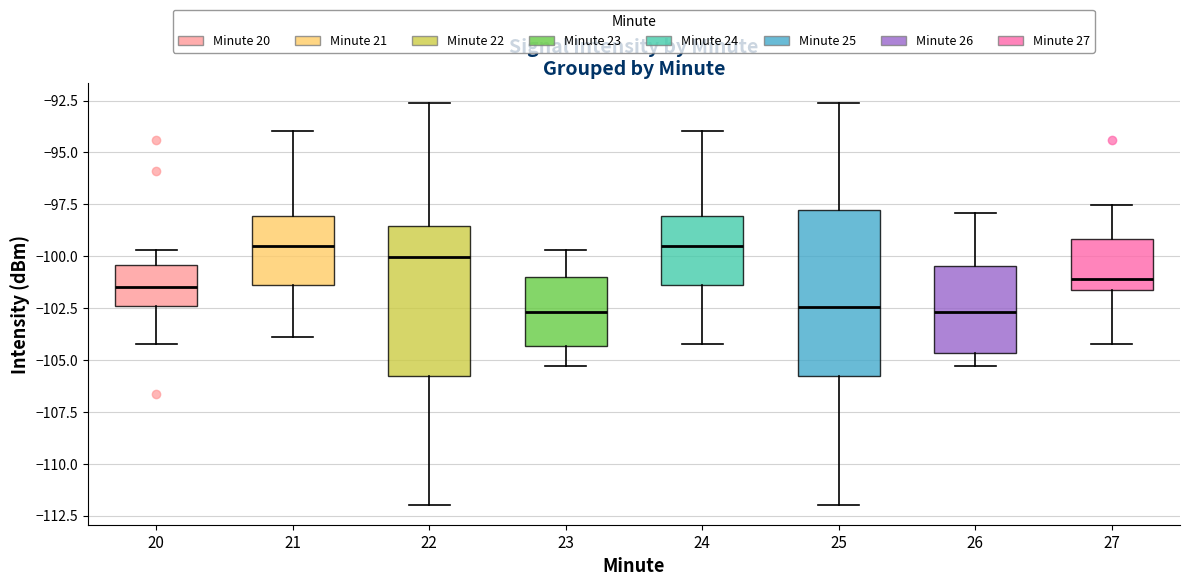

Reading left to right, read every box against the y-axis: the position of its median line, the range the box covers, and the ends of its whiskers. The values are not printed on the chart, so give them approximately, as read against the axis.

20: median -101.5, box -102.5 to -100.5, whiskers -104.5 to -99.5
21: median -99.5, box -101.5 to -98.0, whiskers -104.0 to -94.0
22: median -100.0, box -106.0 to -98.5, whiskers -112.0 to -92.5
23: median -102.5, box -104.5 to -101.0, whiskers -105.5 to -99.5
24: median -99.5, box -101.5 to -98.0, whiskers -104.5 to -94.0
25: median -102.5, box -106.0 to -98.0, whiskers -112.0 to -92.5
26: median -102.5, box -104.5 to -100.5, whiskers -105.5 to -98.0
27: median -101.0, box -101.5 to -99.0, whiskers -104.5 to -97.5